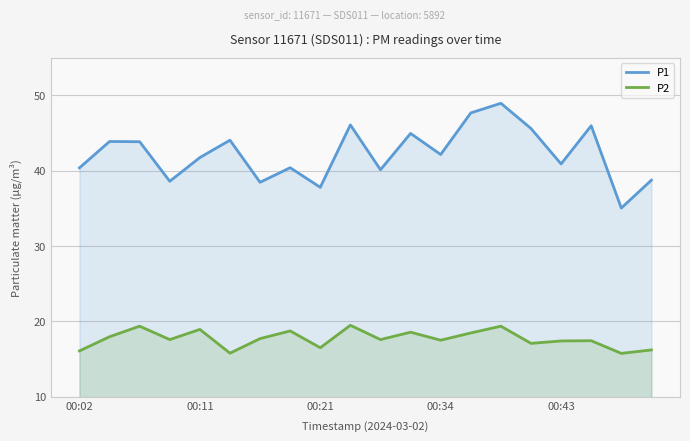

What is the spread (max minus min) of values at 00:21?

21.3